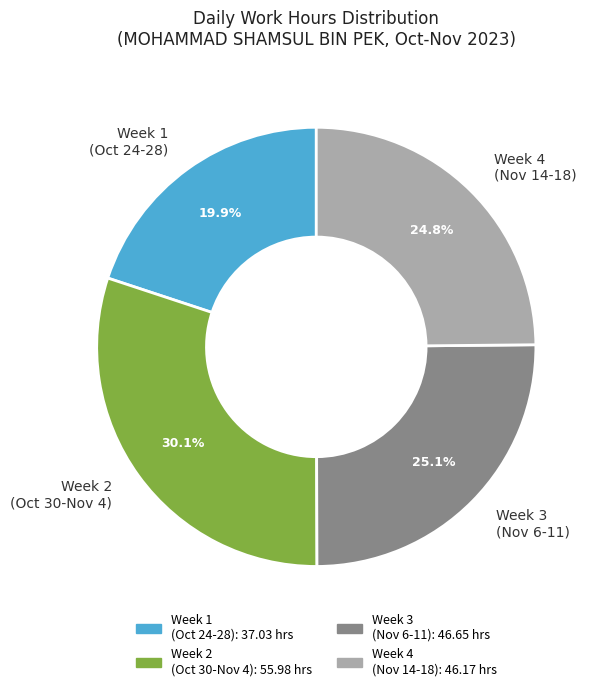

Approximately how many times larger is the value at Week 4 (Nov 14-18) compared to Week 3 (Nov 6-11)?

1.0